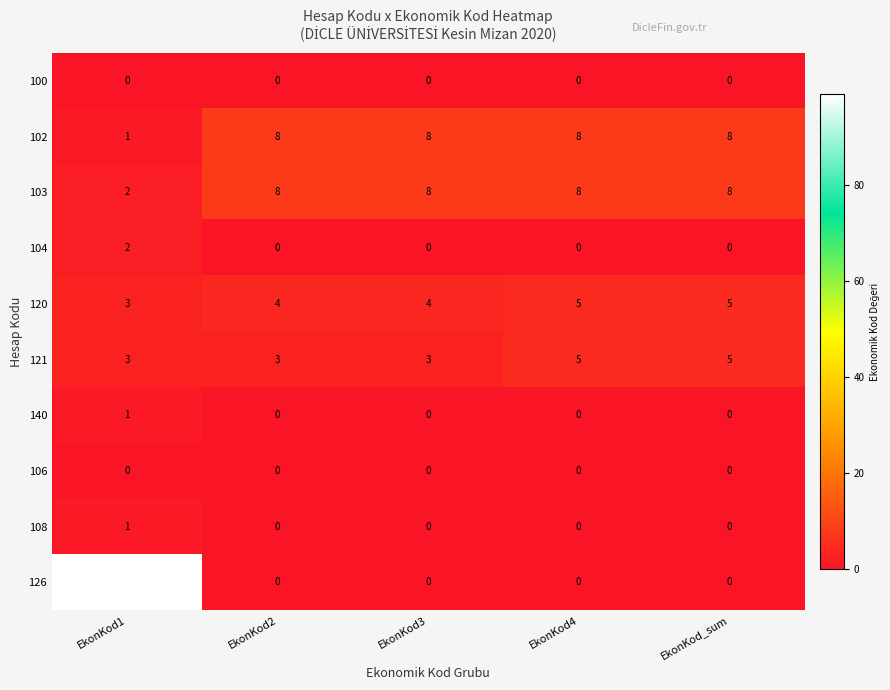

At how many categories does at least one series exceed 34?

1